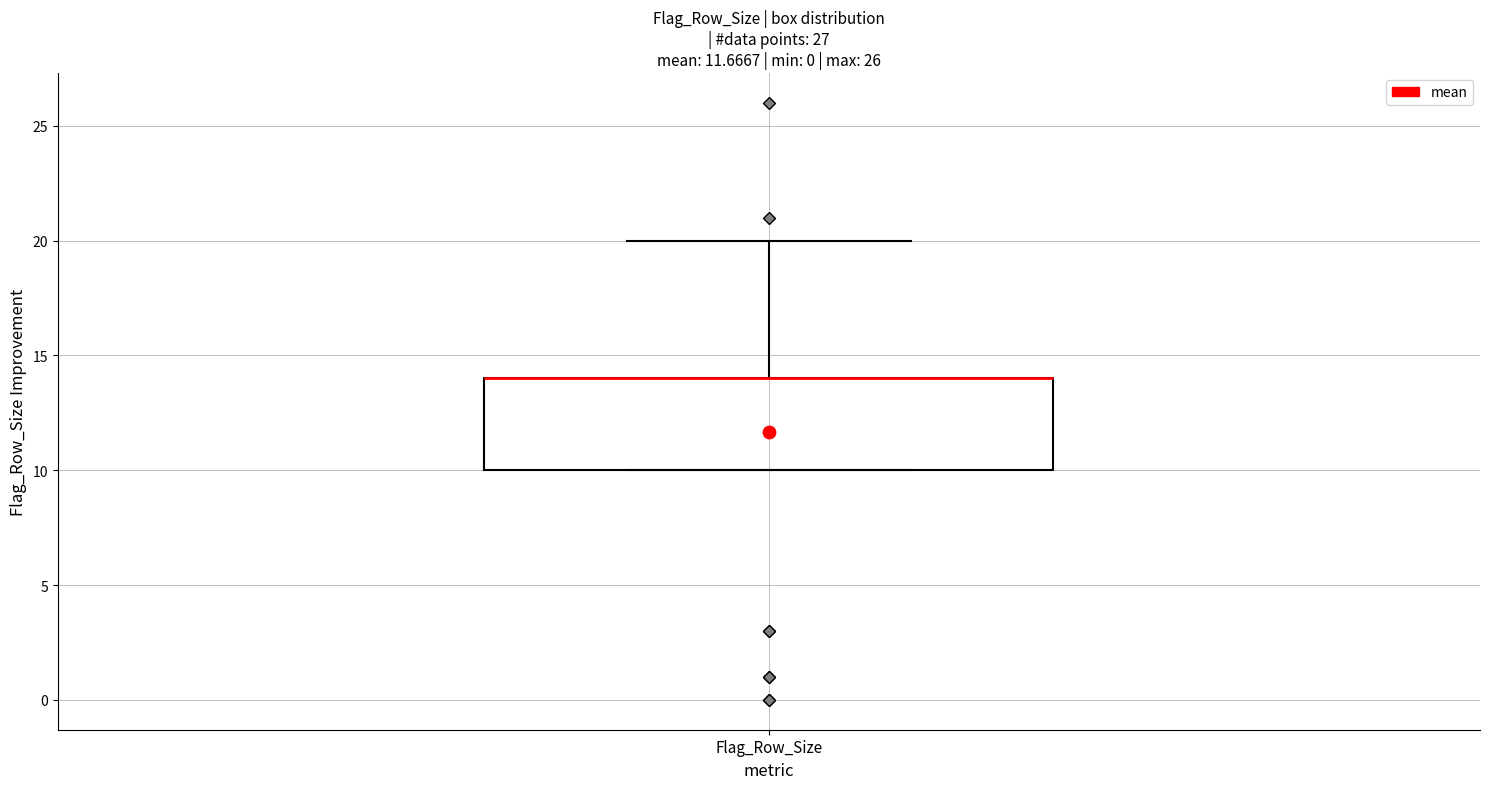

Where is the upper edge of the box for Flag_Row_Size on the y-axis? The values are not printed on the chart, so give them approximately, as read against the axis.

14